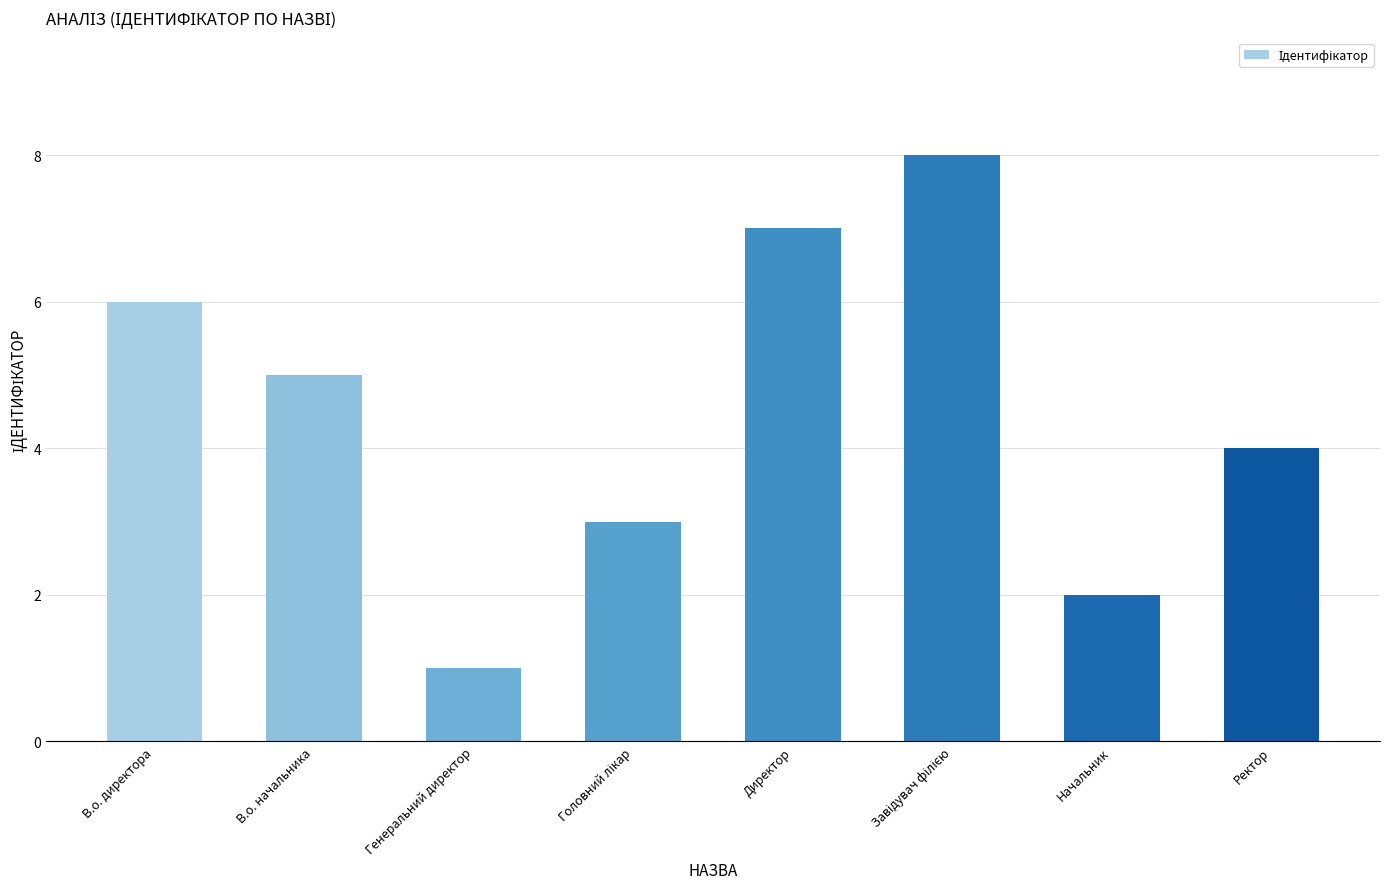

True or false: the data shows 2 at В.о. начальника.

False